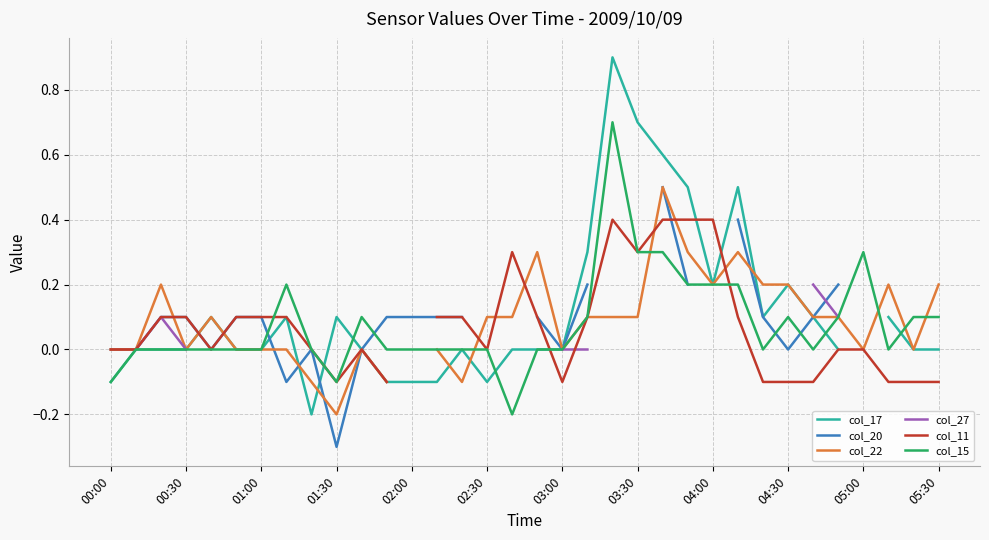

List the series in order of their overall mean, highest first.

col_17, col_20, col_22, col_27, col_11, col_15